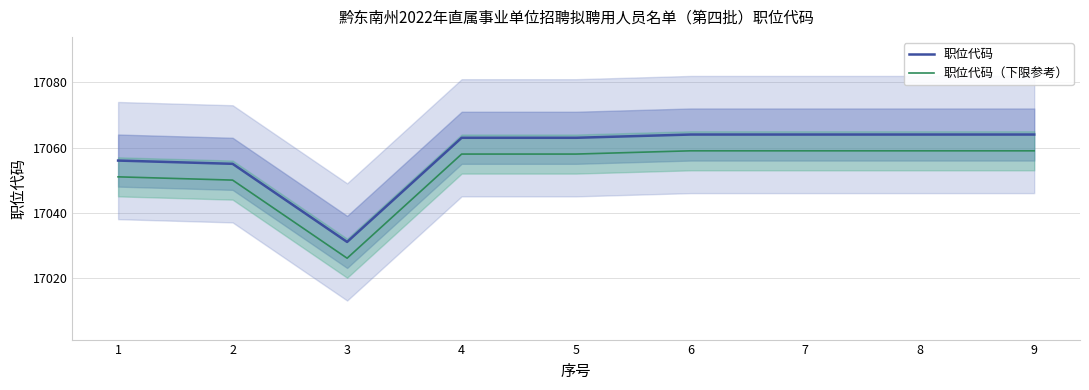

At 7, list the series in order from smallest to largest.

职位代码（下限参考）, 职位代码